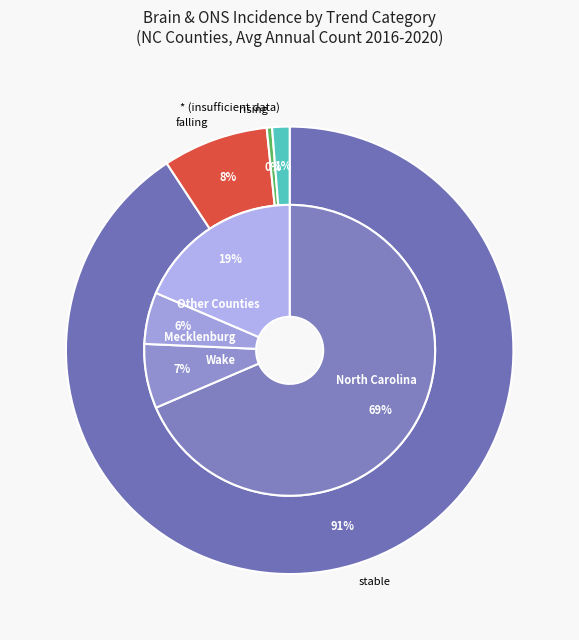

Which slice is the largest?

North Carolina